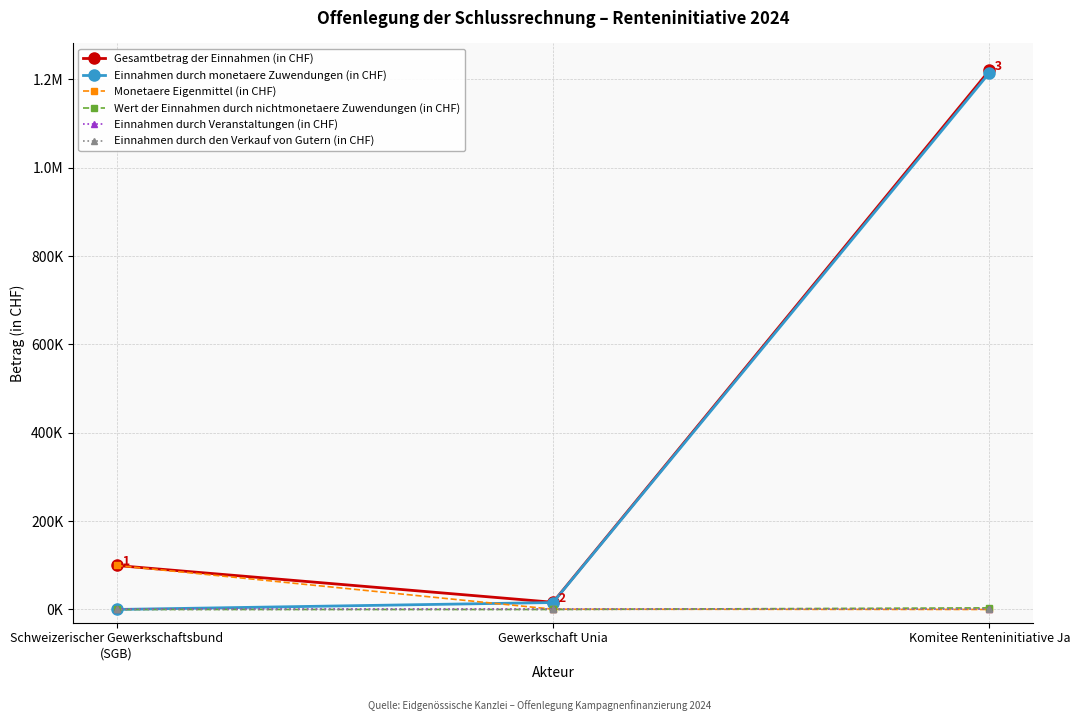

Read the Einnahmen durch monetaere Zuwendungen (in CHF) value at Komitee Renteninitiative Ja, to the nearest 100.

1215100